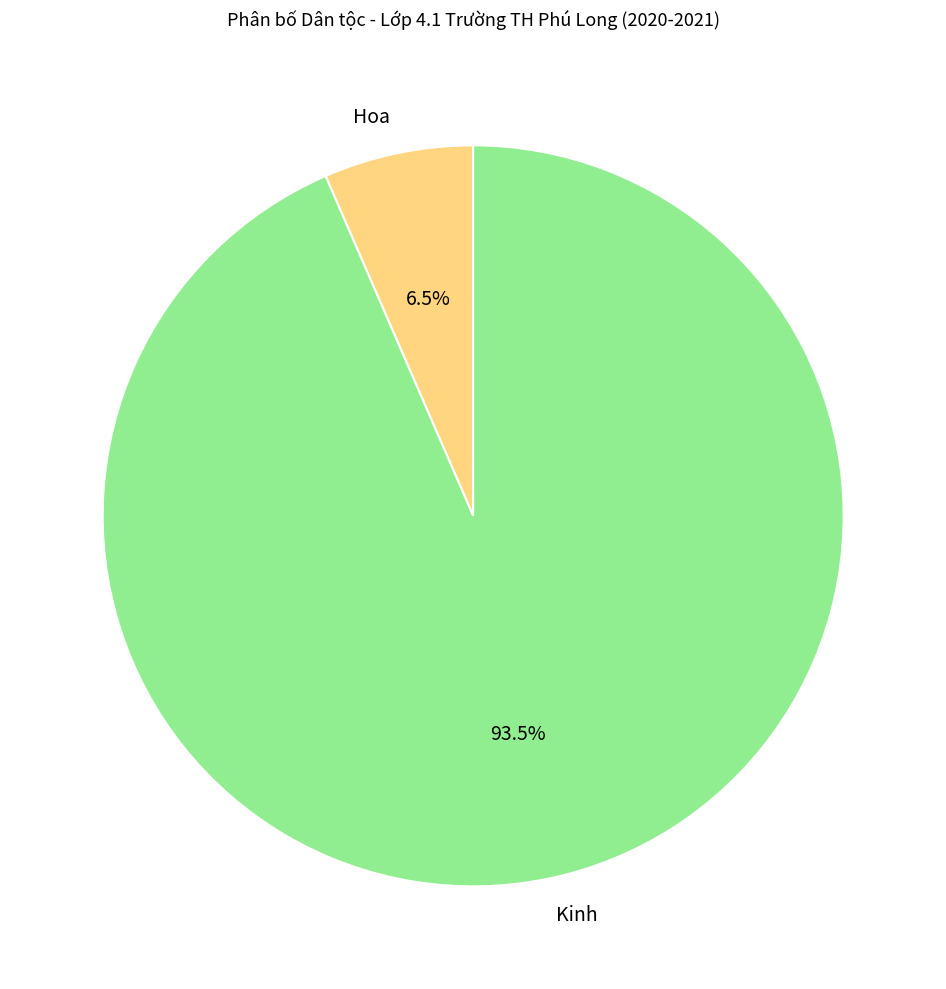

Between Kinh and Hoa, which is larger?

Kinh